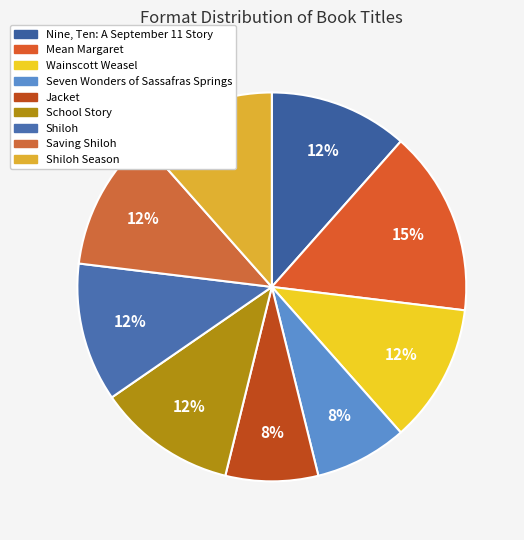

Is there a majority slice in this chart?

No